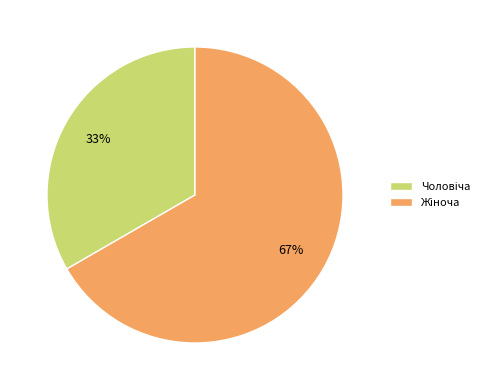

To the nearest percent, what is the average slice percentage?

50%